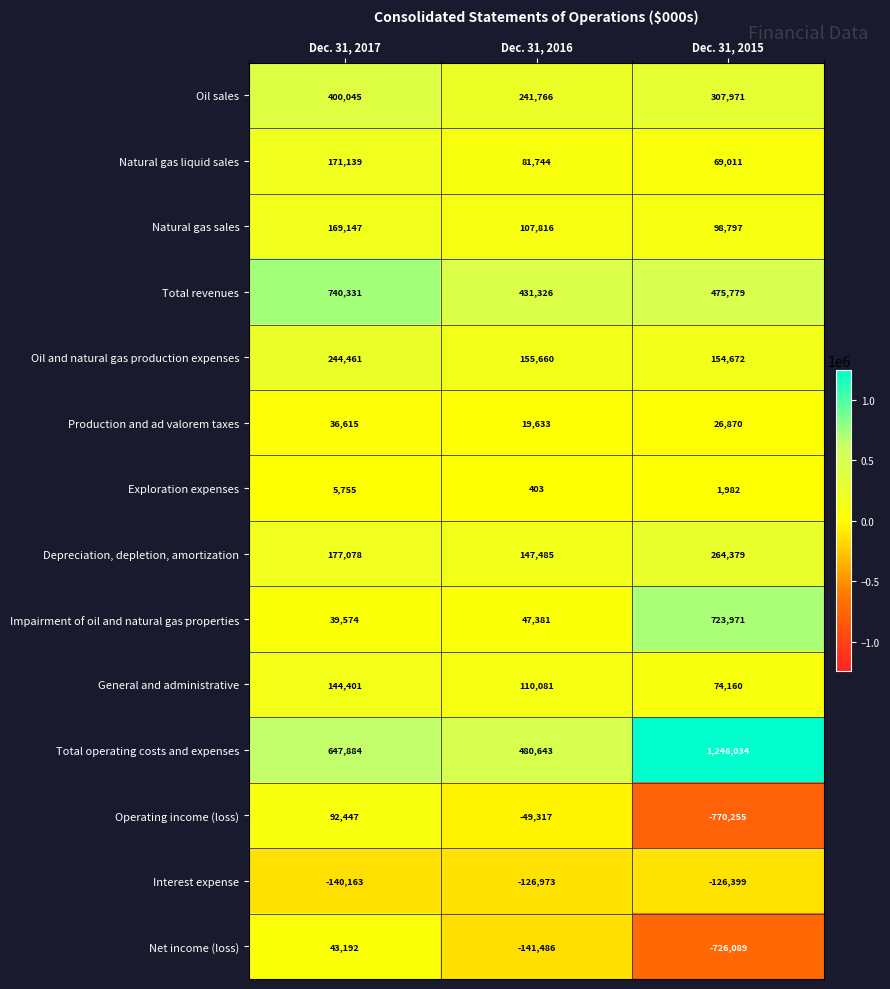

Is it true that Total operating costs and expenses equals 647884 at Dec. 31, 2017?

True